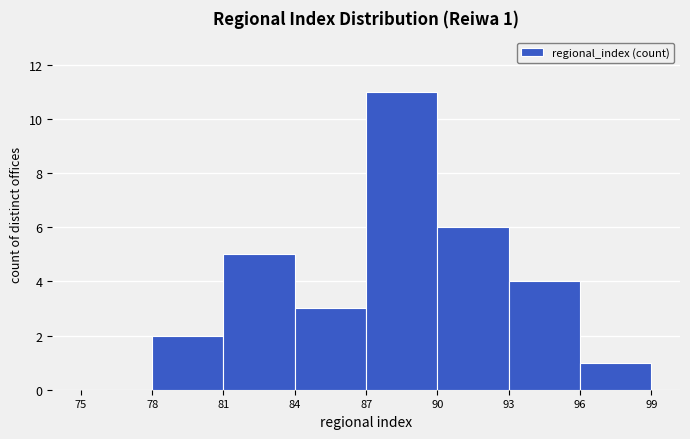

Over which range of the x-axis is the bar tallest?

87 to 90